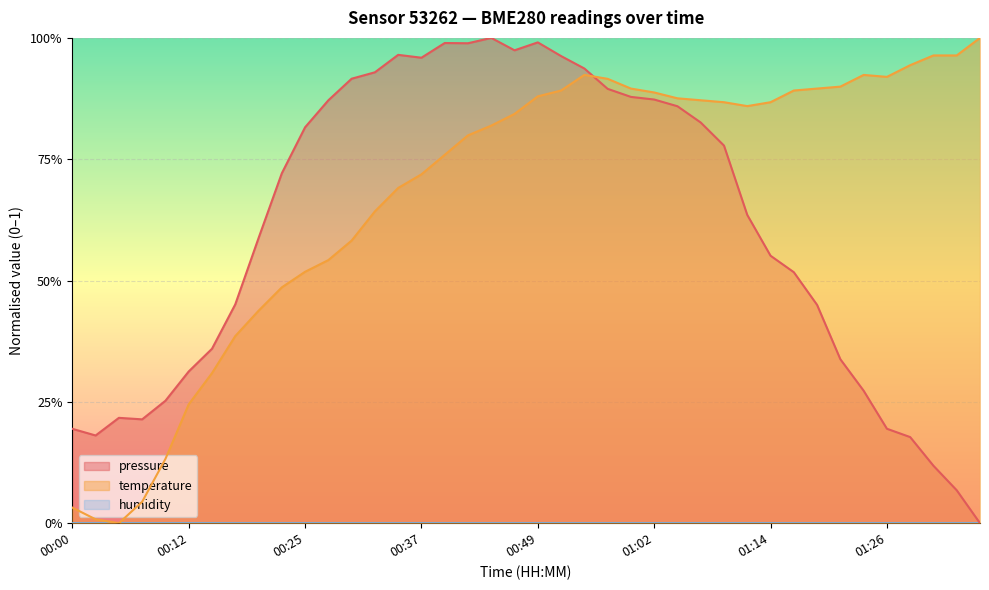

At which label does temperature reach its minimum?

00:05